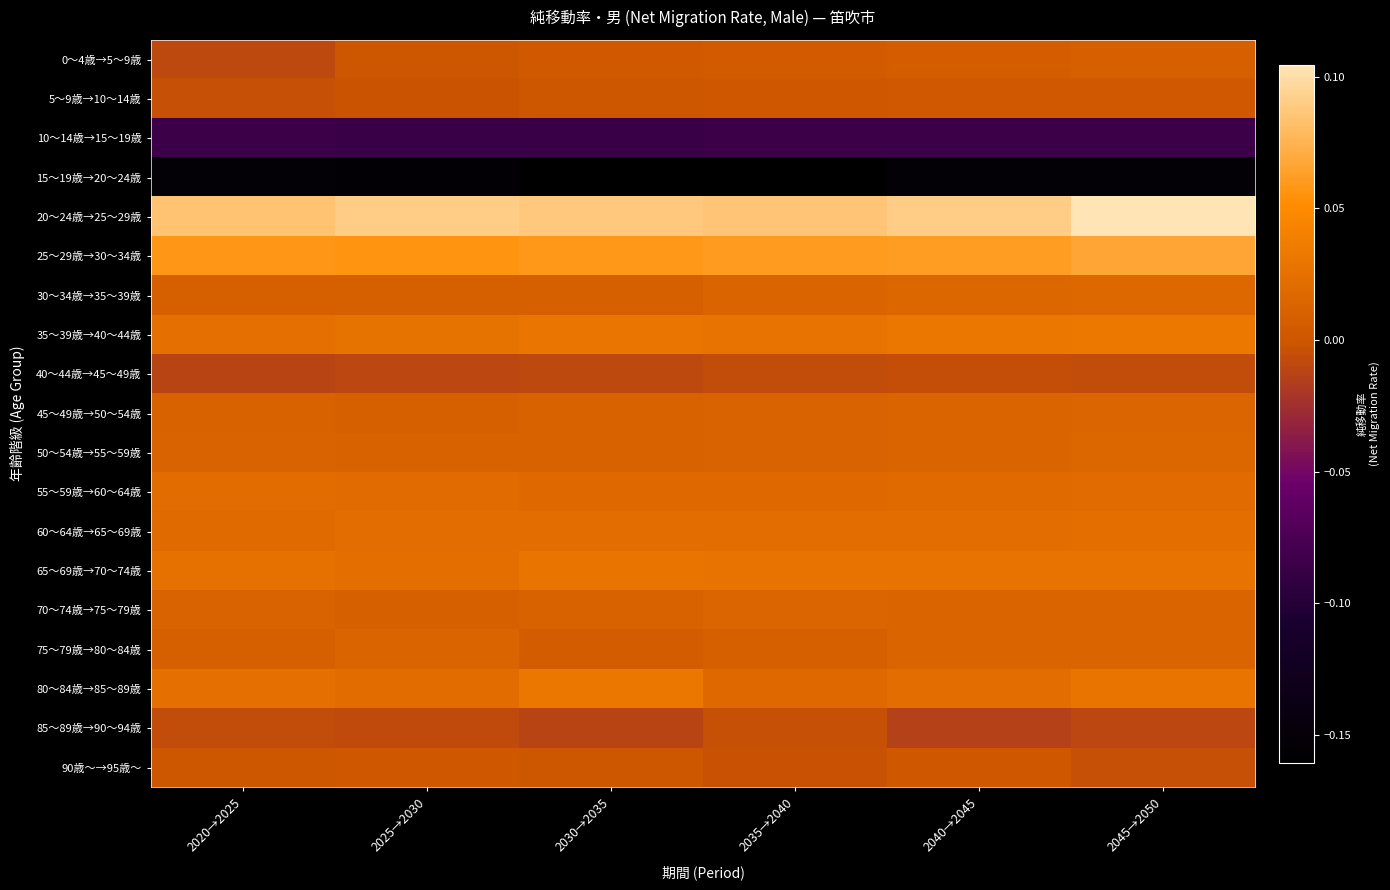

What is the smallest value displayed?

-0.2